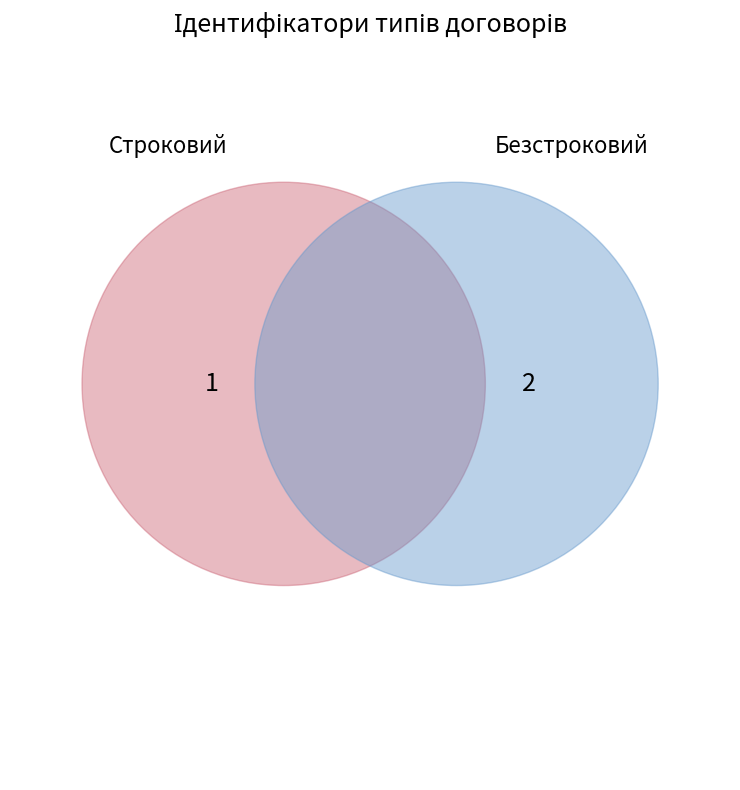

Approximately how many times larger is the value at Строковий compared to Безстроковий?

0.5